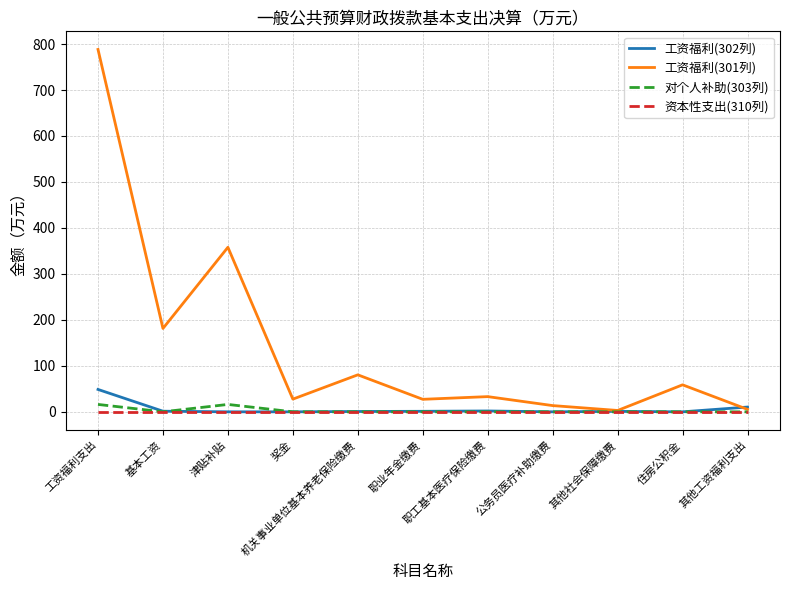

Which series has the largest total across all categories?

工资福利(301列)